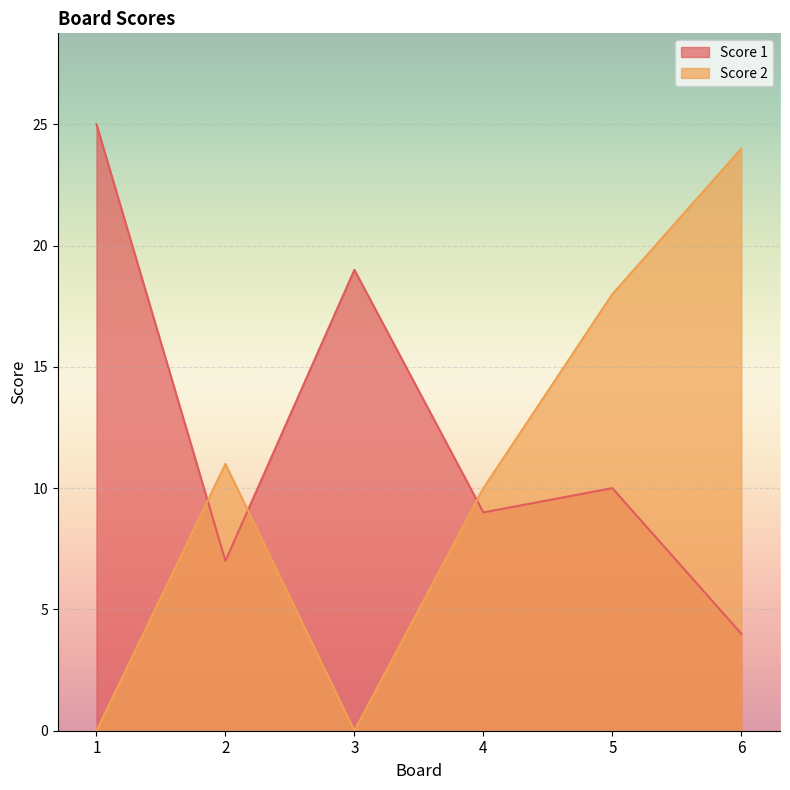

True or false: Score 2 has more than 0 interior local peaks.

True